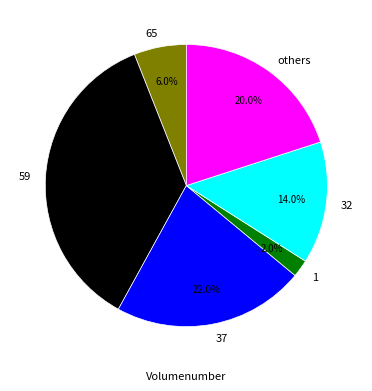

Do 1 and others together represent more than half of the pie?

No